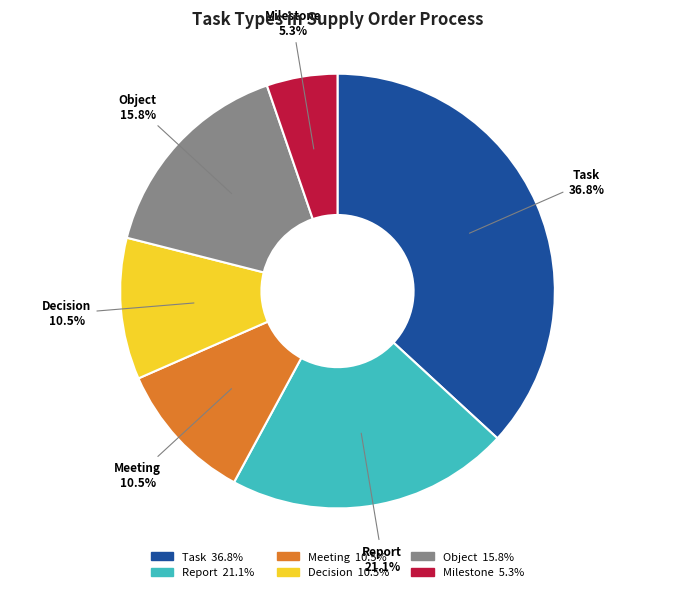

Count the number of slices in the pie.

6